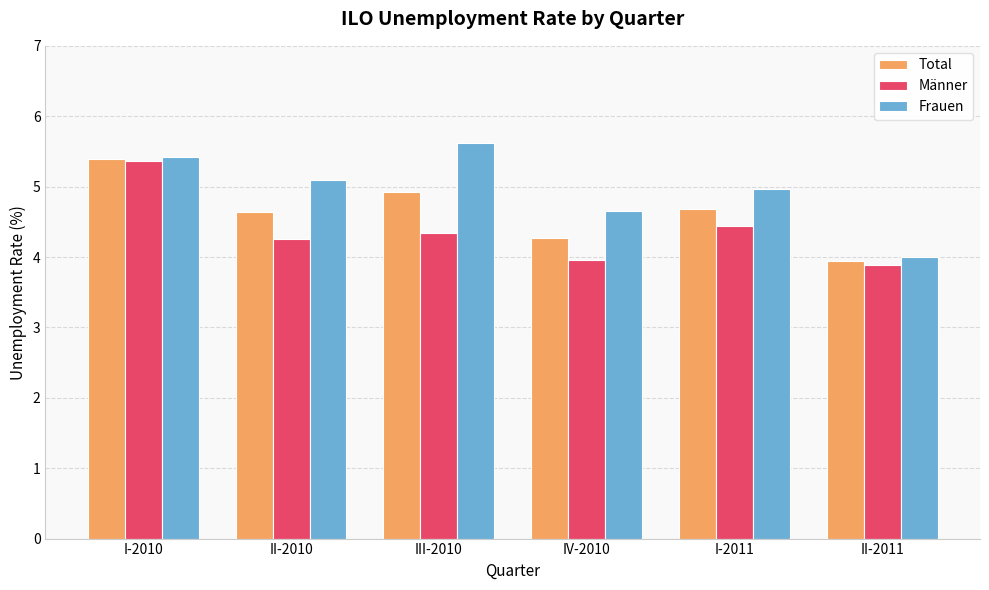

What is the highest value of the Frauen series?

5.6